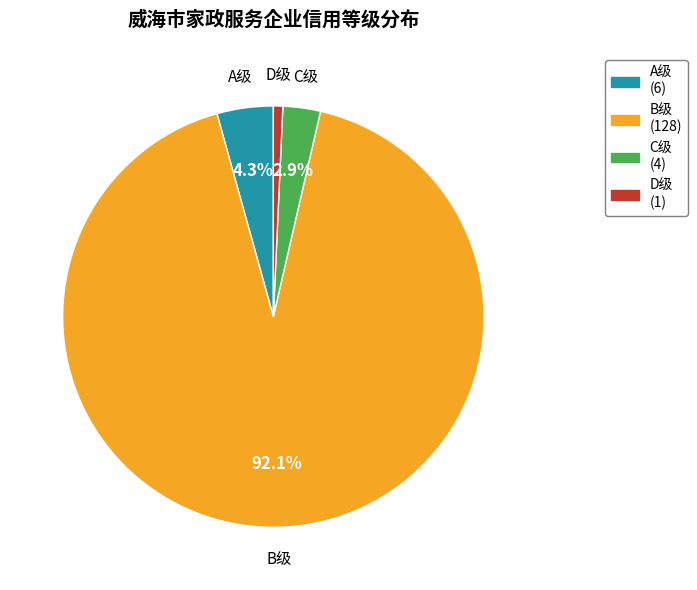

Approximately how many times larger is the value at A级 (6) compared to C级 (4)?

1.5